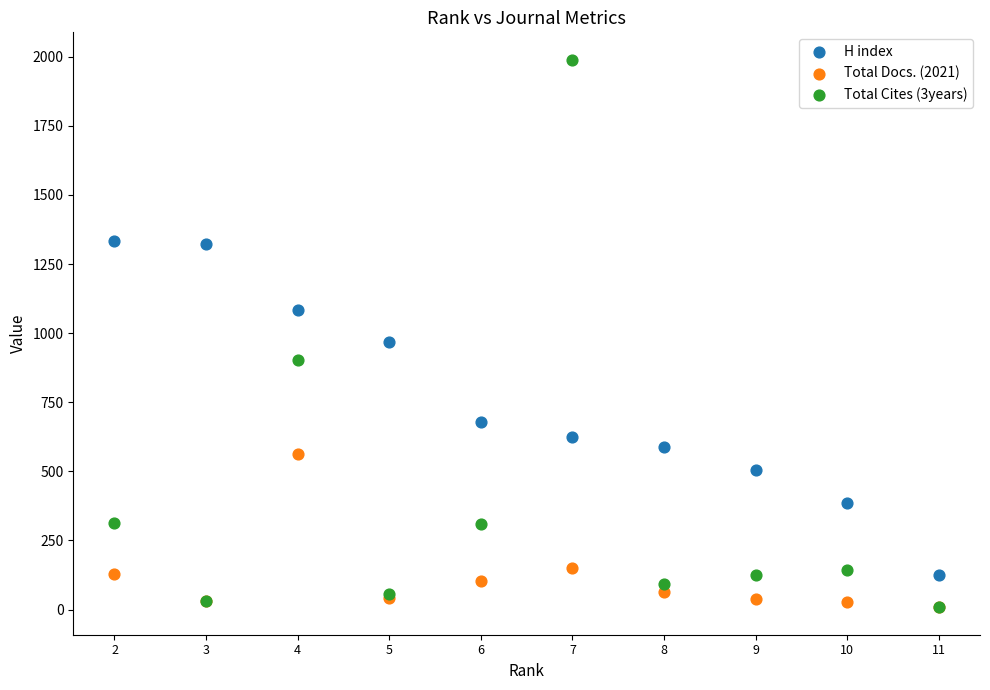

Across all series, what Y value is closest to 998?

968